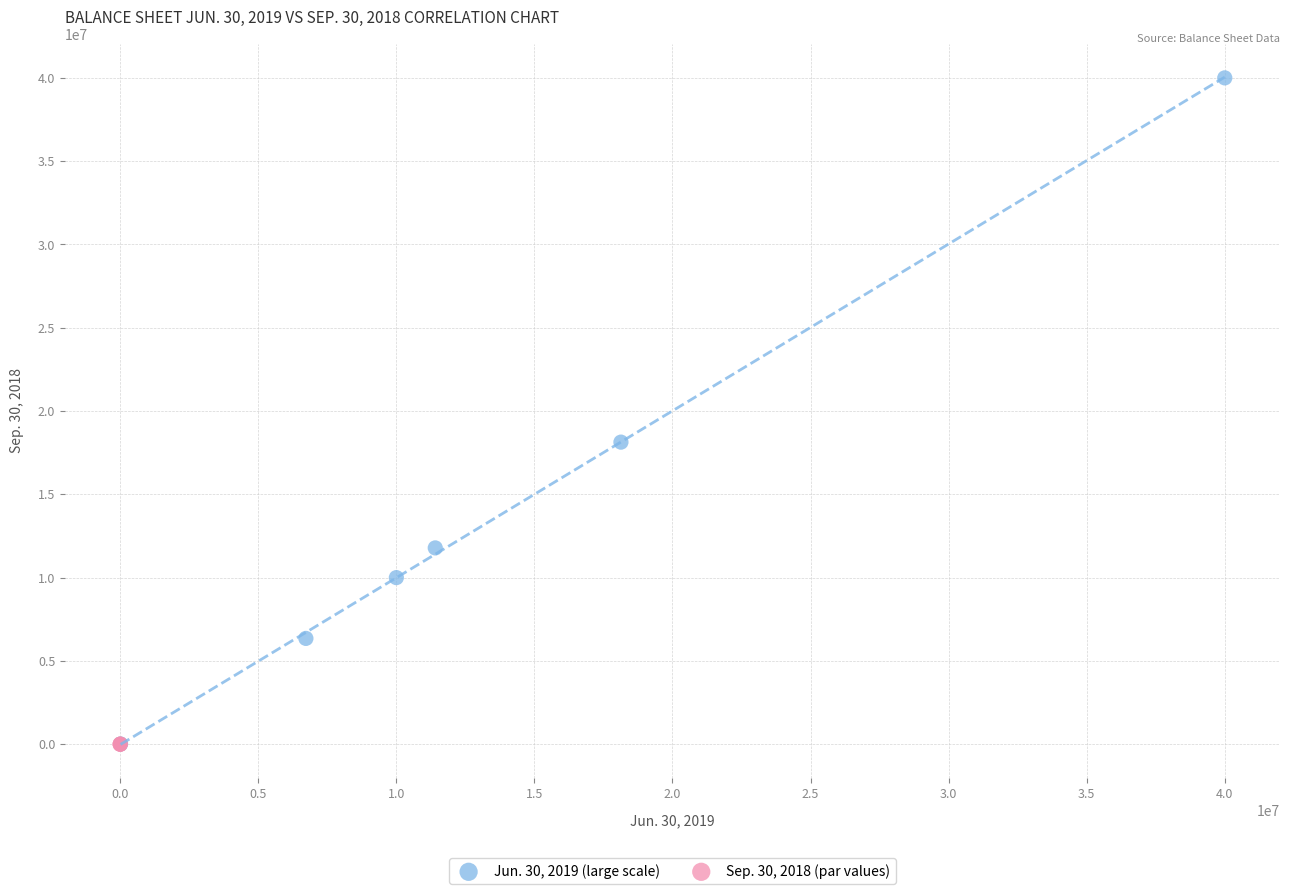

What are all the series names shown in the legend?

Jun. 30, 2019 (large scale), Sep. 30, 2018 (par values)